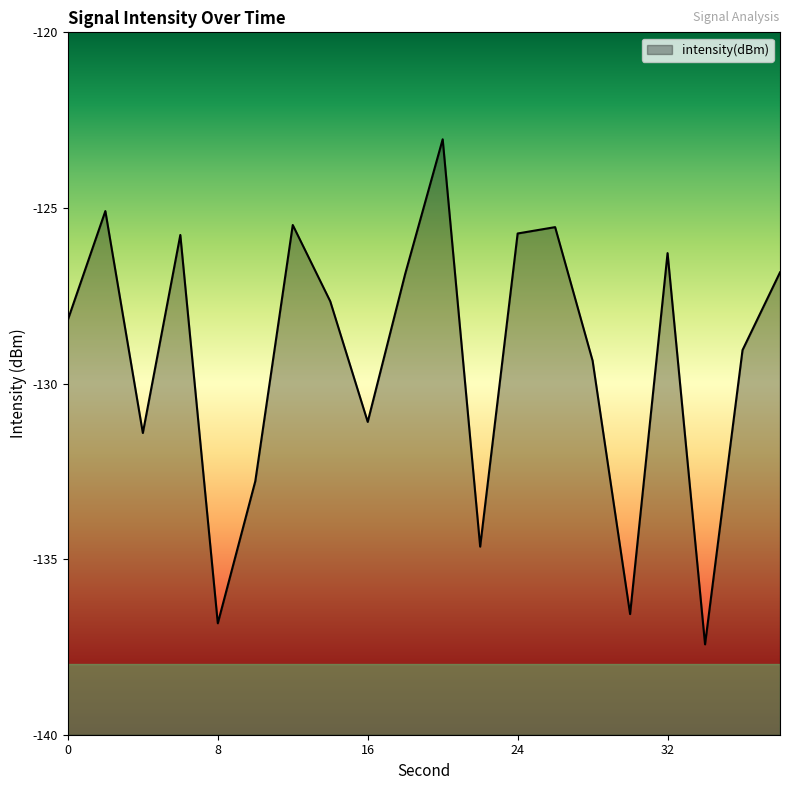

At which category does the data reach its first local peak?

2